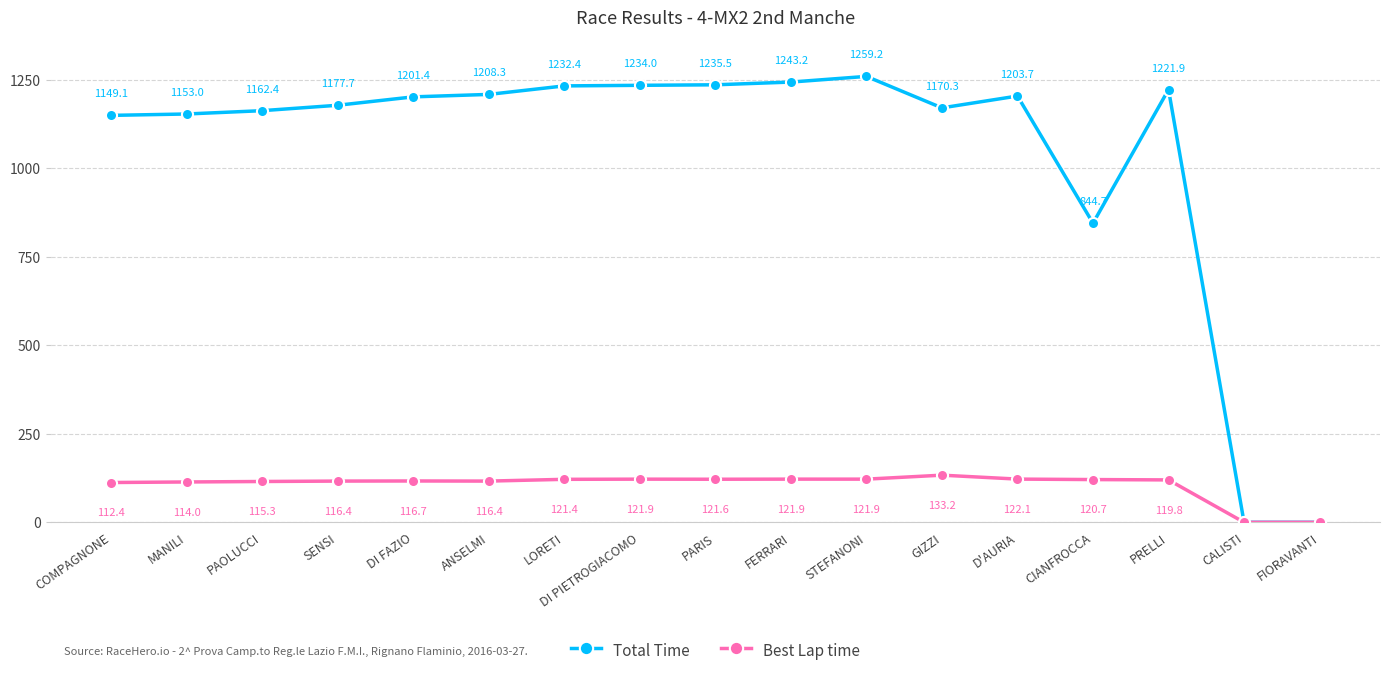

Reading right to left, transcribe all the data shown in this chart.

Total Time: FIORAVANTI=0.0	CALISTI=0.0	PRELLI=1221.9	CIANFROCCA=844.7	D'AURIA=1203.7	GIZZI=1170.3	STEFANONI=1259.2	FERRARI=1243.2	PARIS=1235.5	DI PIETROGIACOMO=1234.0	LORETI=1232.4	ANSELMI=1208.3	DI FAZIO=1201.4	SENSI=1177.7	PAOLUCCI=1162.4	MANILI=1153.0	COMPAGNONE=1149.1
Best Lap time: FIORAVANTI=0.0	CALISTI=0.0	PRELLI=119.8	CIANFROCCA=120.7	D'AURIA=122.1	GIZZI=133.2	STEFANONI=121.9	FERRARI=121.9	PARIS=121.6	DI PIETROGIACOMO=121.9	LORETI=121.4	ANSELMI=116.4	DI FAZIO=116.7	SENSI=116.4	PAOLUCCI=115.3	MANILI=114.0	COMPAGNONE=112.4